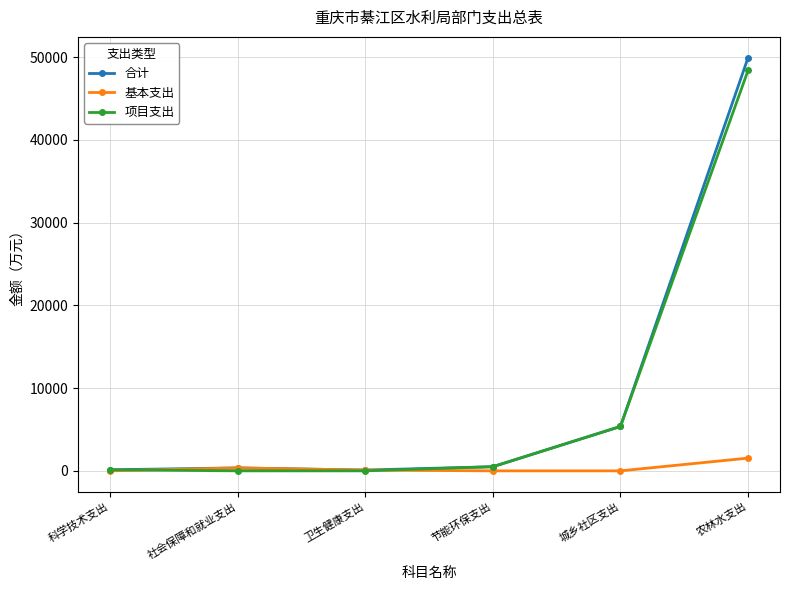

Which series ends up on top after the final intersection of 项目支出 and 基本支出?

项目支出